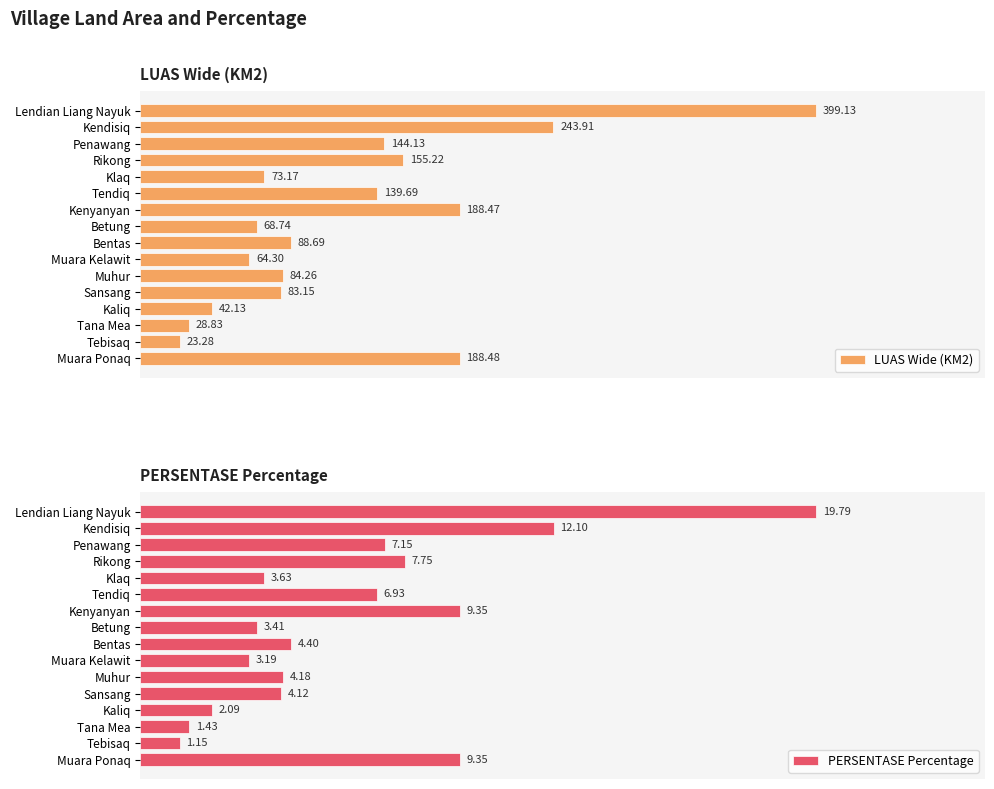

What are all the series names shown in the legend?

LUAS Wide (KM2), PERSENTASE Percentage